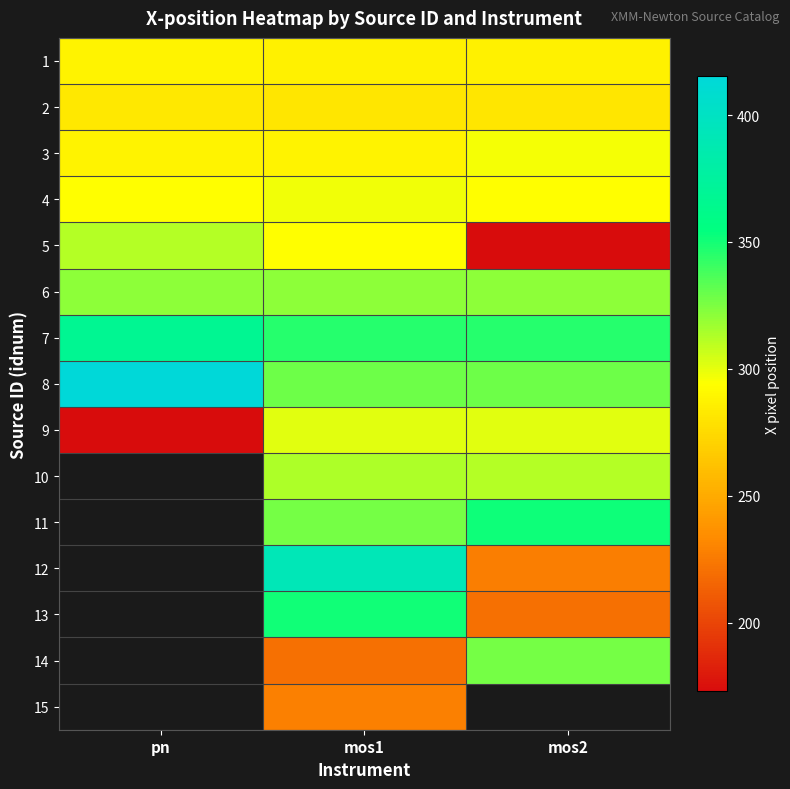

Which category has the lowest value in the 2 series?

mos2